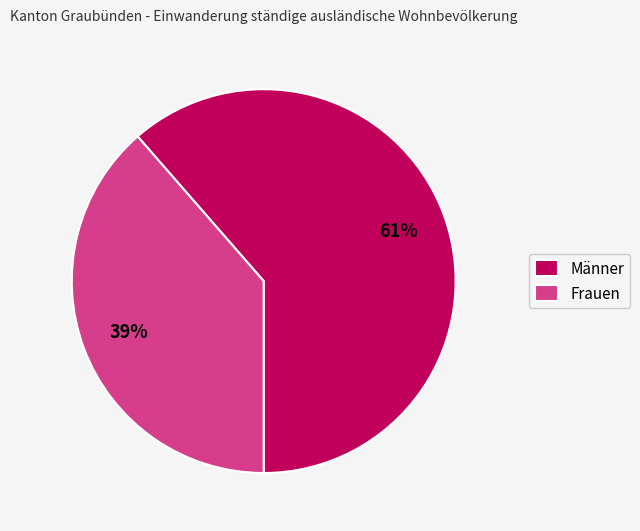

To the nearest percent, what is the average slice percentage?

50%